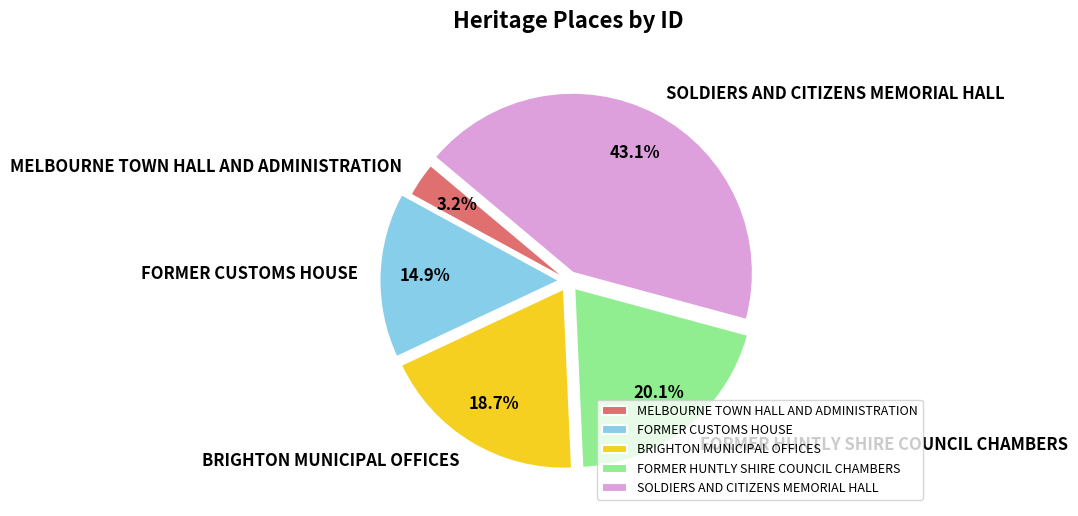

Rank the categories by value from highest to lowest.

SOLDIERS AND CITIZENS MEMORIAL HALL, FORMER HUNTLY SHIRE COUNCIL CHAMBERS, BRIGHTON MUNICIPAL OFFICES, FORMER CUSTOMS HOUSE, MELBOURNE TOWN HALL AND ADMINISTRATION